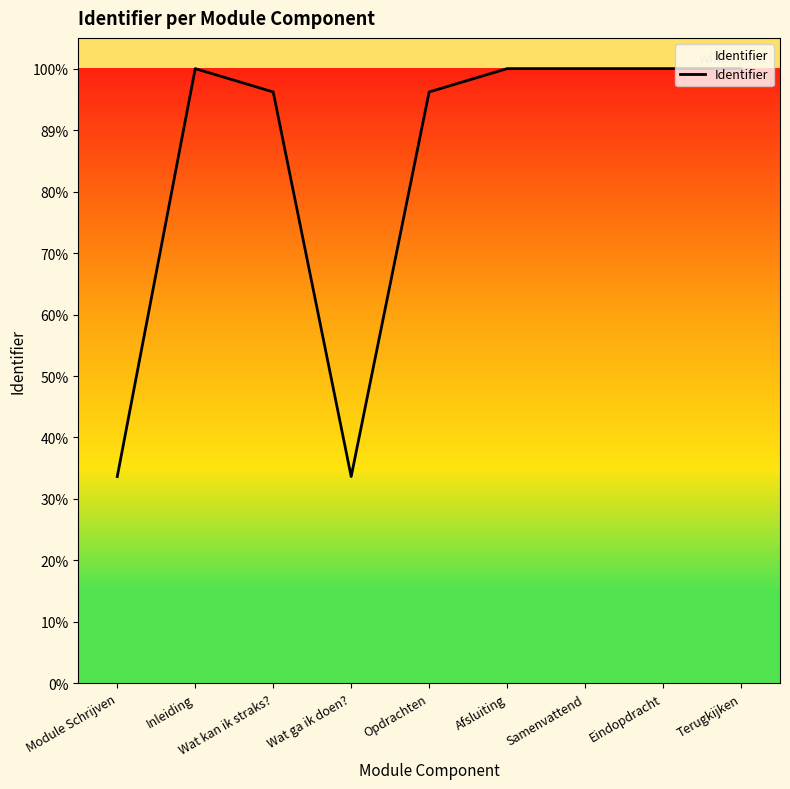

List the labels in order of value, smallest first.

Module Schrijven, Wat ga ik doen?, Wat kan ik straks?, Opdrachten, Inleiding, Afsluiting, Samenvattend, Eindopdracht, Terugkijken